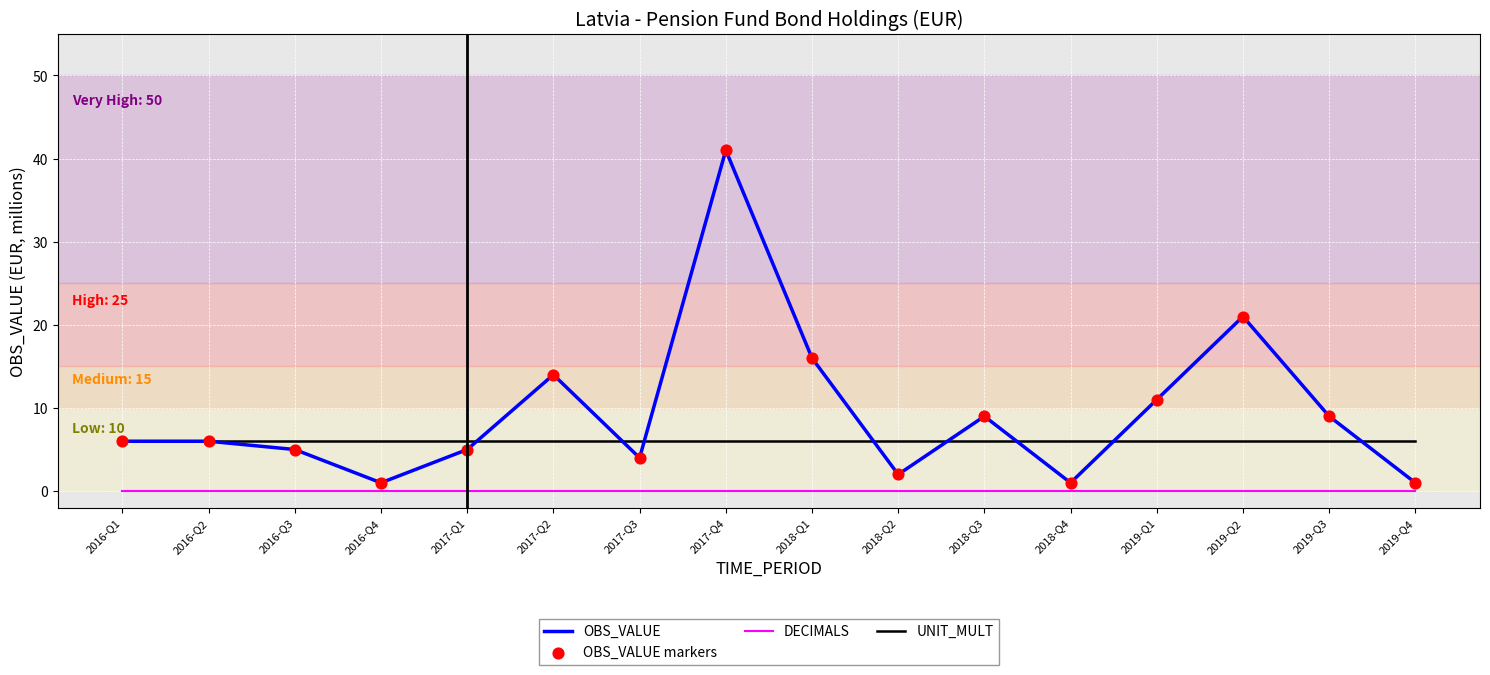

Is the value of OBS_VALUE at 2017-Q2 greater than the value of UNIT_MULT at 2017-Q1?

Yes